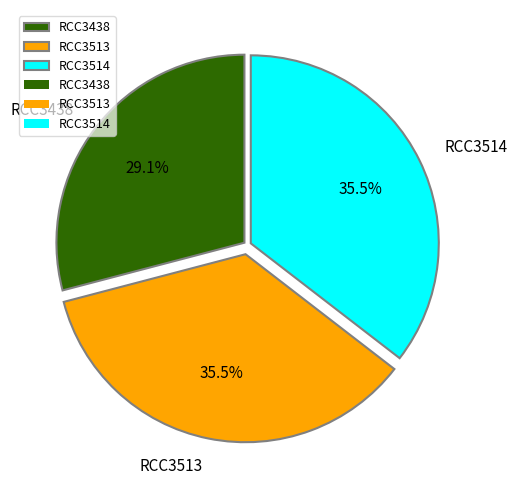

What is the ratio of the value at RCC3438 to the value at RCC3513?

0.8